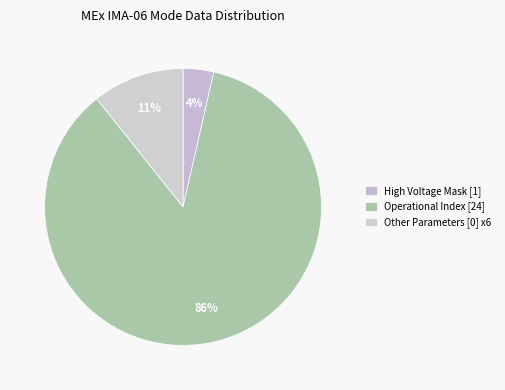

Count the number of slices in the pie.

3